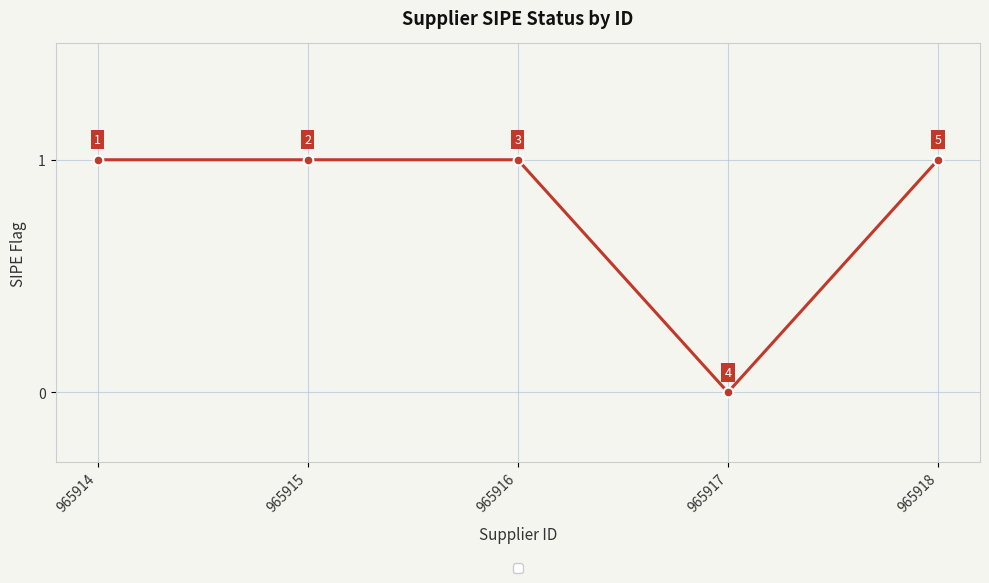

Approximately how many times larger is the value at 965915 compared to 965918?

1.0